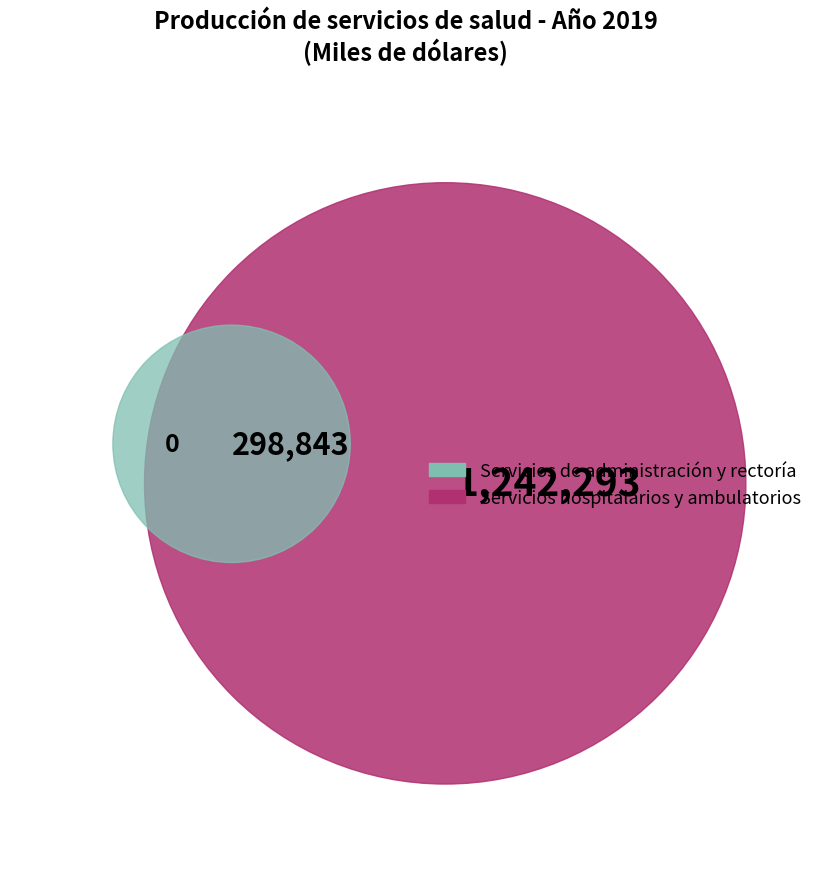

The Servicios de rectoría y administración slice represents 14% of the pie. True or false?

True